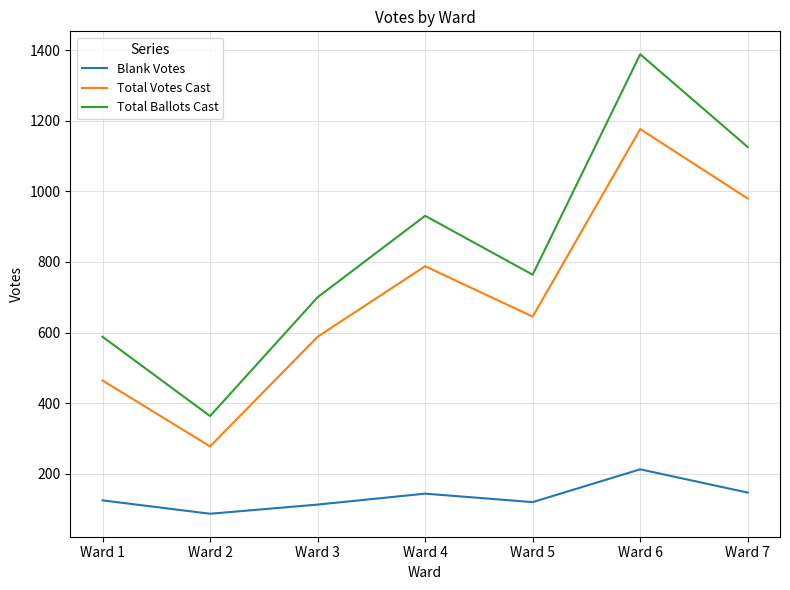

What is the sum of all Total Ballots Cast values?

5861